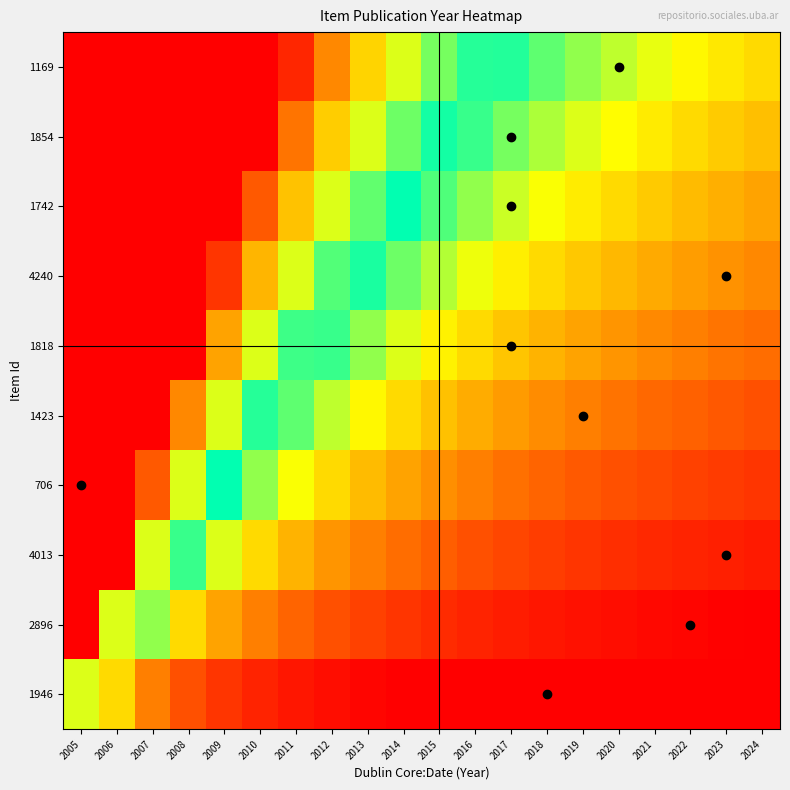

What is the spread (max minus min) of values at 2019?

1.2